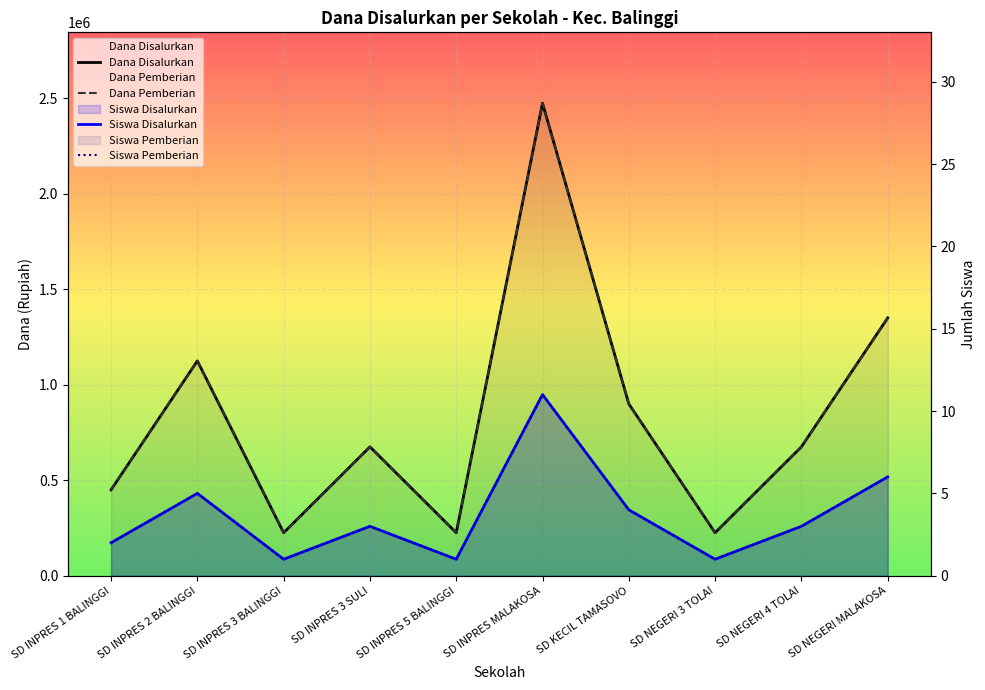

Which series changed the most between SD INPRES 1 BALINGGI and SD INPRES 2 BALINGGI?

Dana Disalurkan